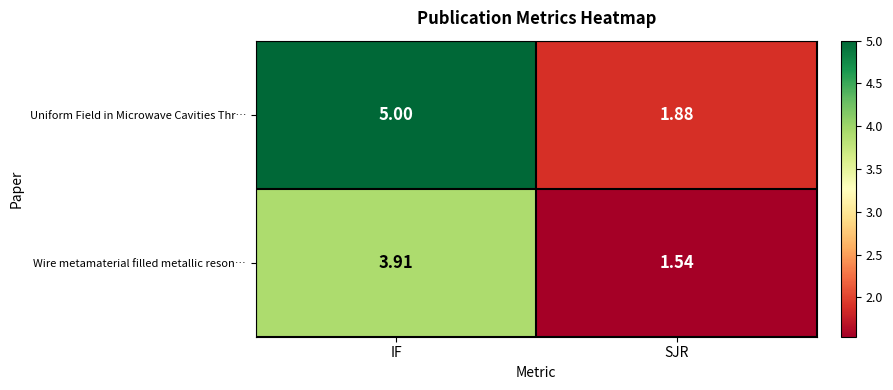

Which category has the highest value in the Uniform Field in Microwave Cavities Thr… series?

IF